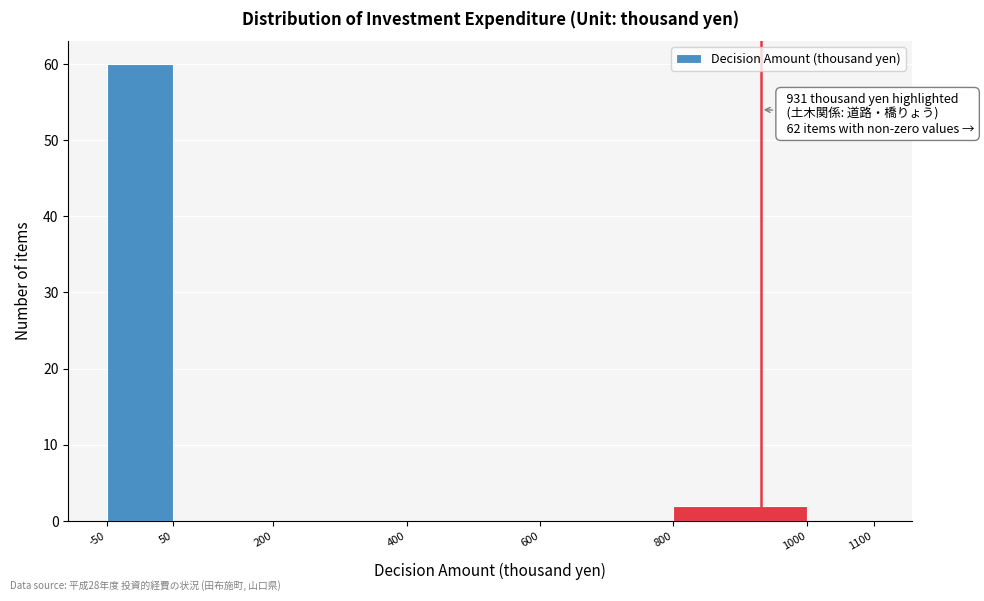

Over which range of the x-axis is the bar tallest?

-50 to 50